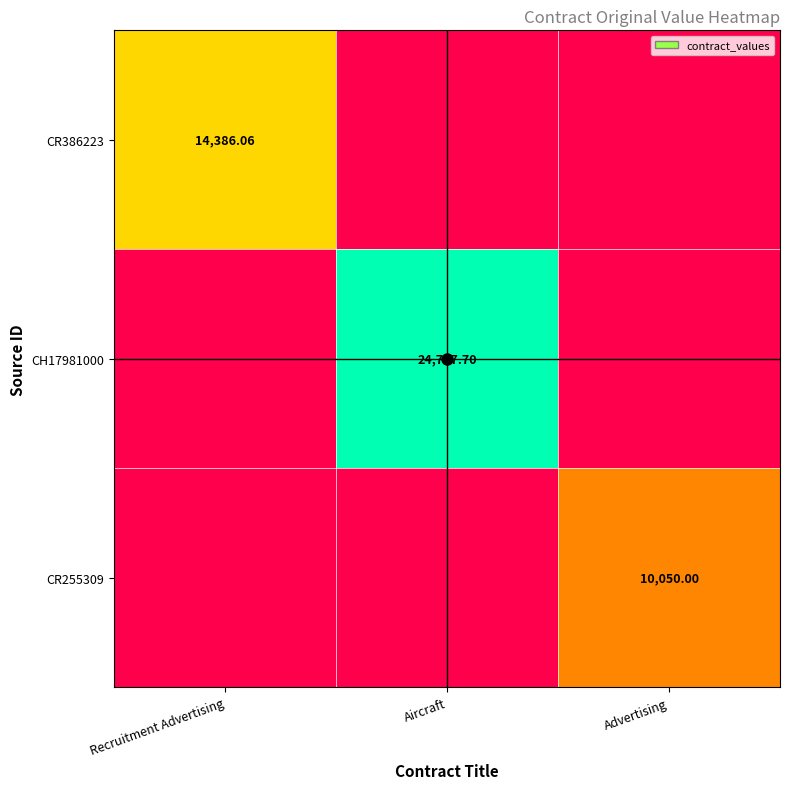

The value of CH17981000 at Recruitment Advertising is 14479.2. True or false?

False